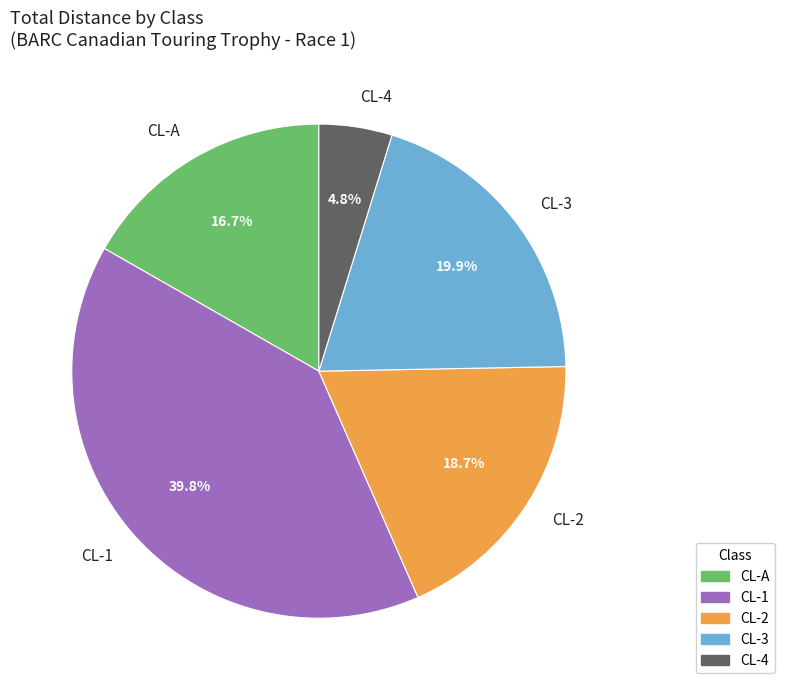

Which slice is the largest?

CL-1